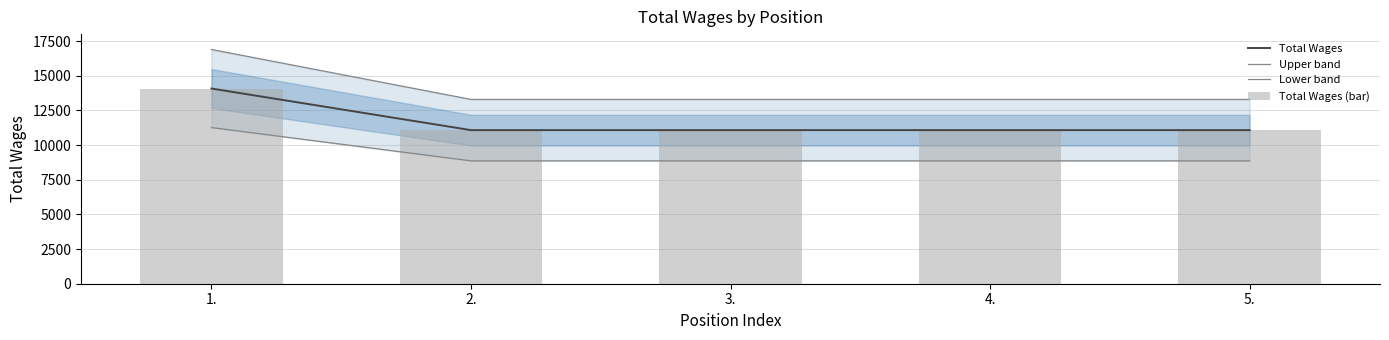

Reading left to right, extract all data points from this chart.

Total Wages: 14076.0	11076.0	11076.0	11076.0	11076.0
Upper band: 16891.2	13291.2	13291.2	13291.2	13291.2
Lower band: 11260.8	8860.8	8860.8	8860.8	8860.8
Total Wages (bar): 14076.0	11076.0	11076.0	11076.0	11076.0